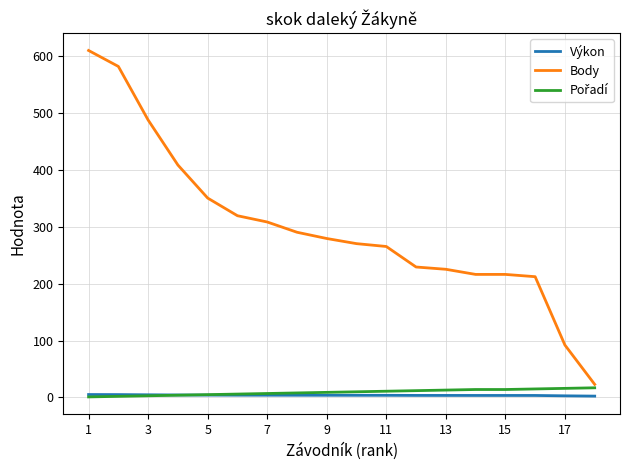

Which series has the largest range (max minus min)?

Body